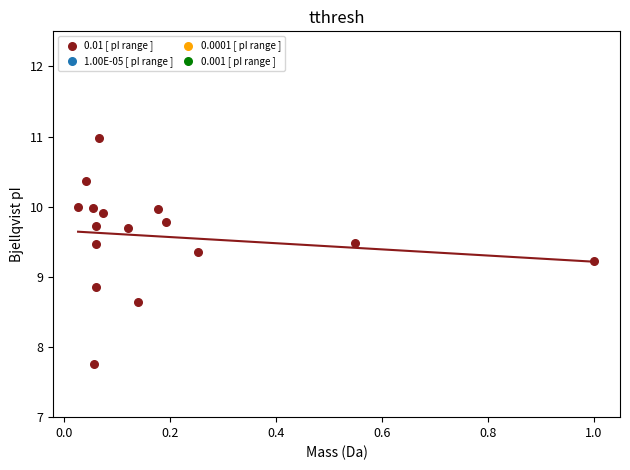

What is the range of Y values (max minus min)?

3.2